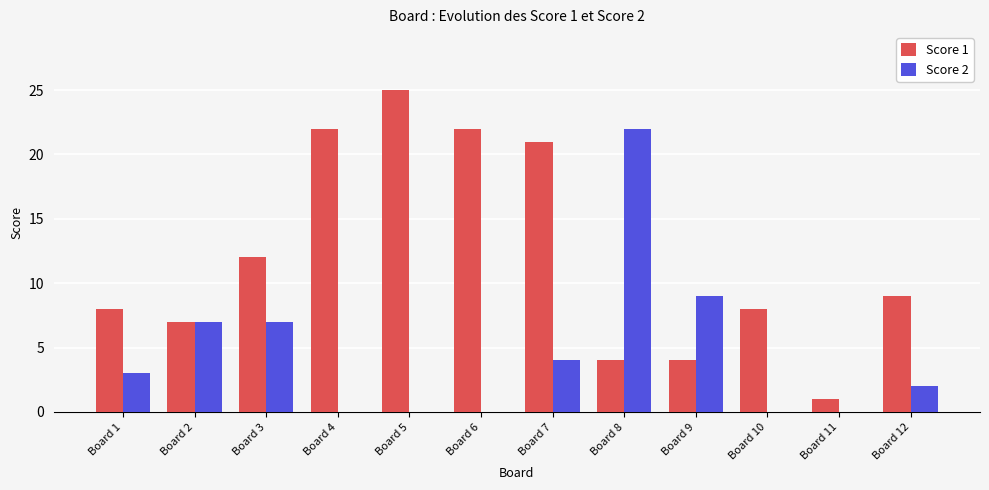

Where does the Score 1 series first go above 9?

Board 3